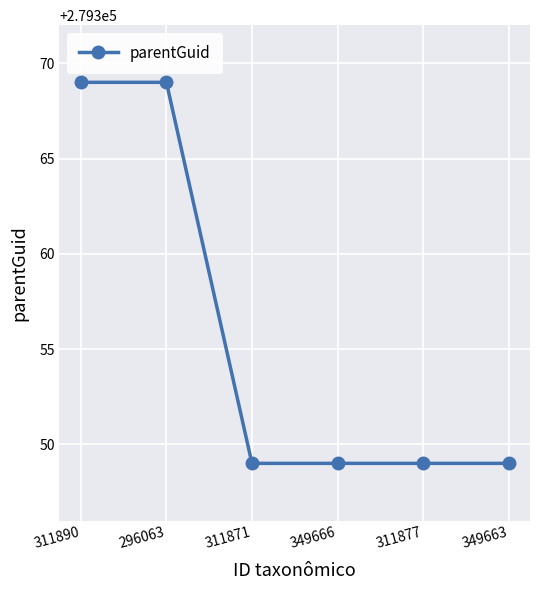

What is the value of the 5th point from the left?

279349